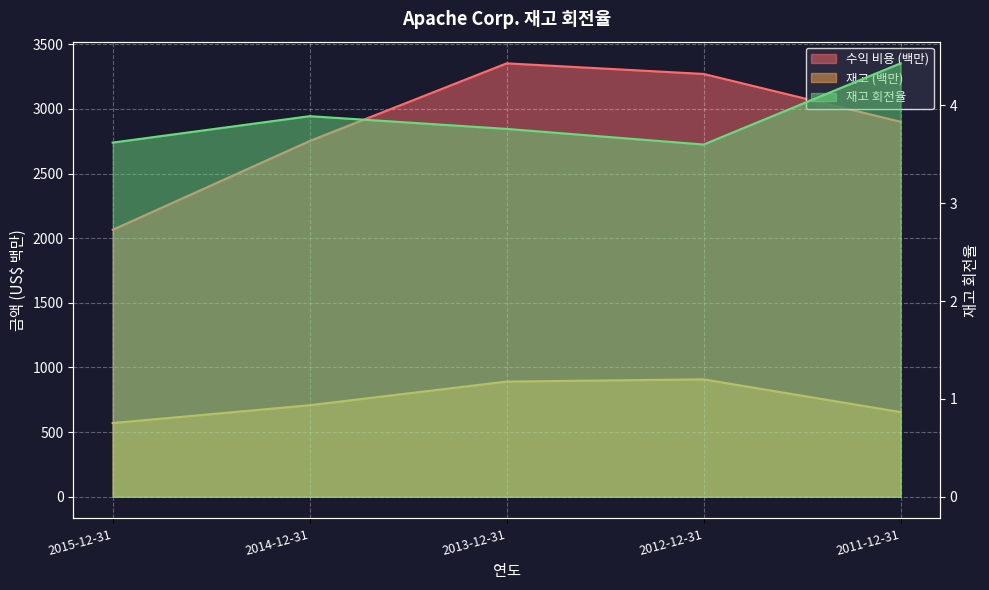

True or false: 수익 비용 (백만) has more than 1 interior local peaks.

False